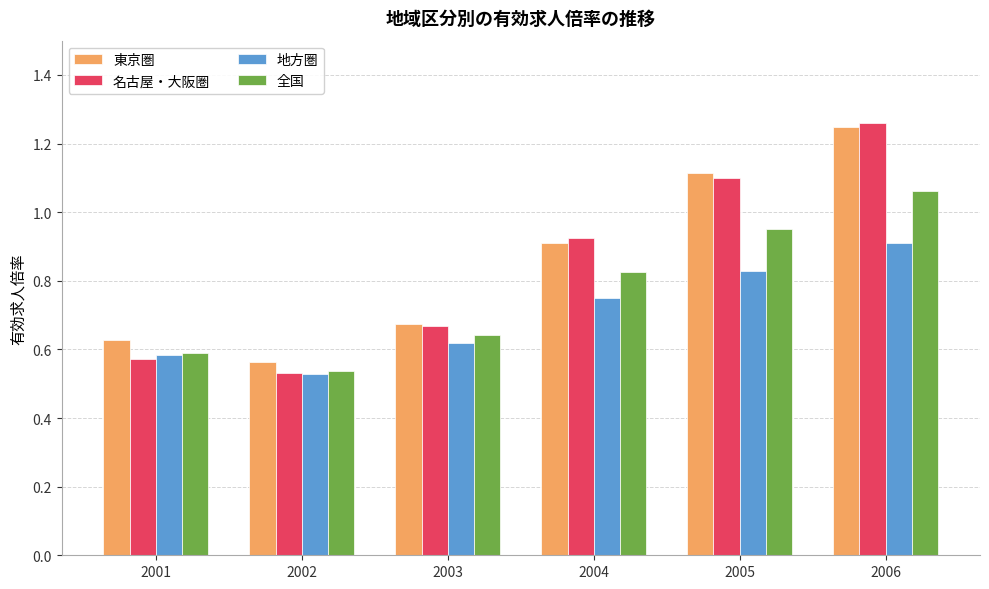

Which label corresponds to the largest value in the chart?

2006